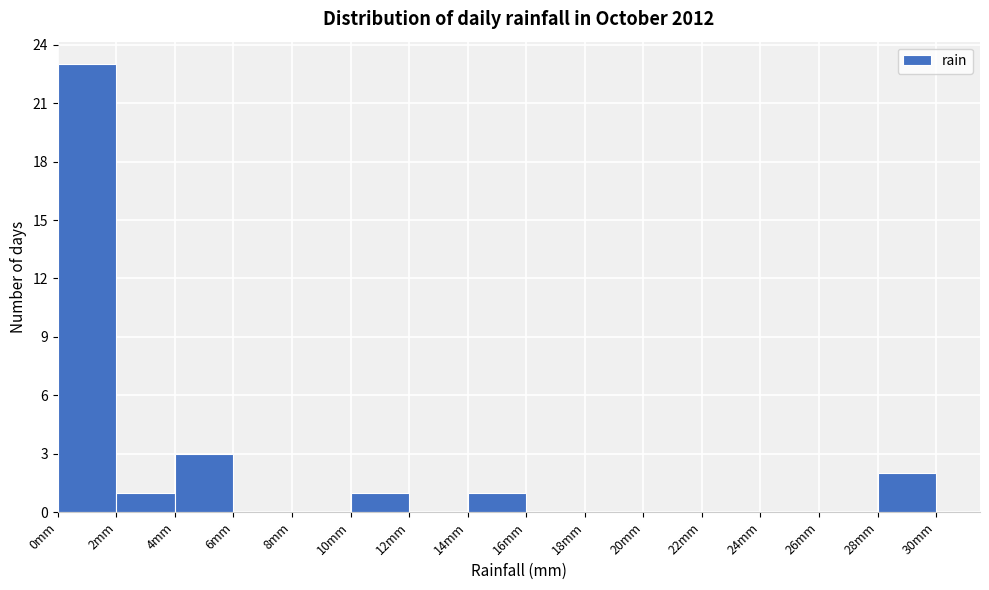

Reading left to right, transcribe this chart: for each bar, give the range it covers on the x-axis and its height. The values are not printed on the chart, so give them approximately, as read against the axis.

0 to 2: 23
2 to 4: 1
4 to 6: 3
6 to 8: 0
8 to 10: 0
10 to 12: 1
12 to 14: 0
14 to 16: 1
16 to 18: 0
18 to 20: 0
20 to 22: 0
22 to 24: 0
24 to 26: 0
26 to 28: 0
28 to 30: 2